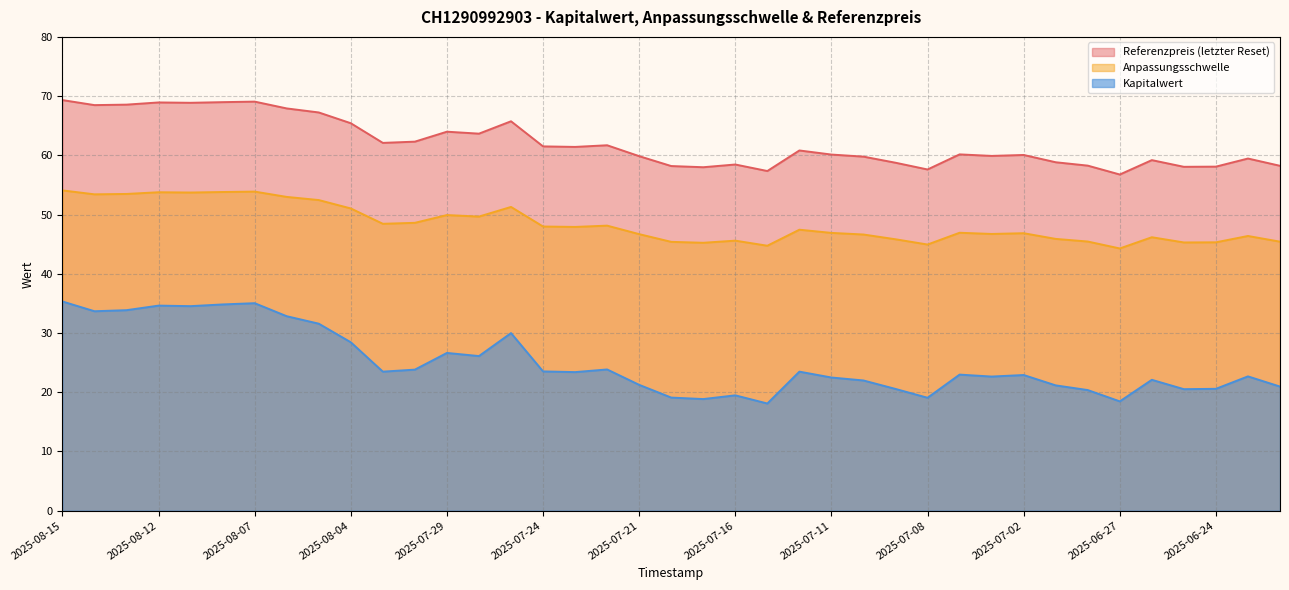

How many data points does each series have?

39